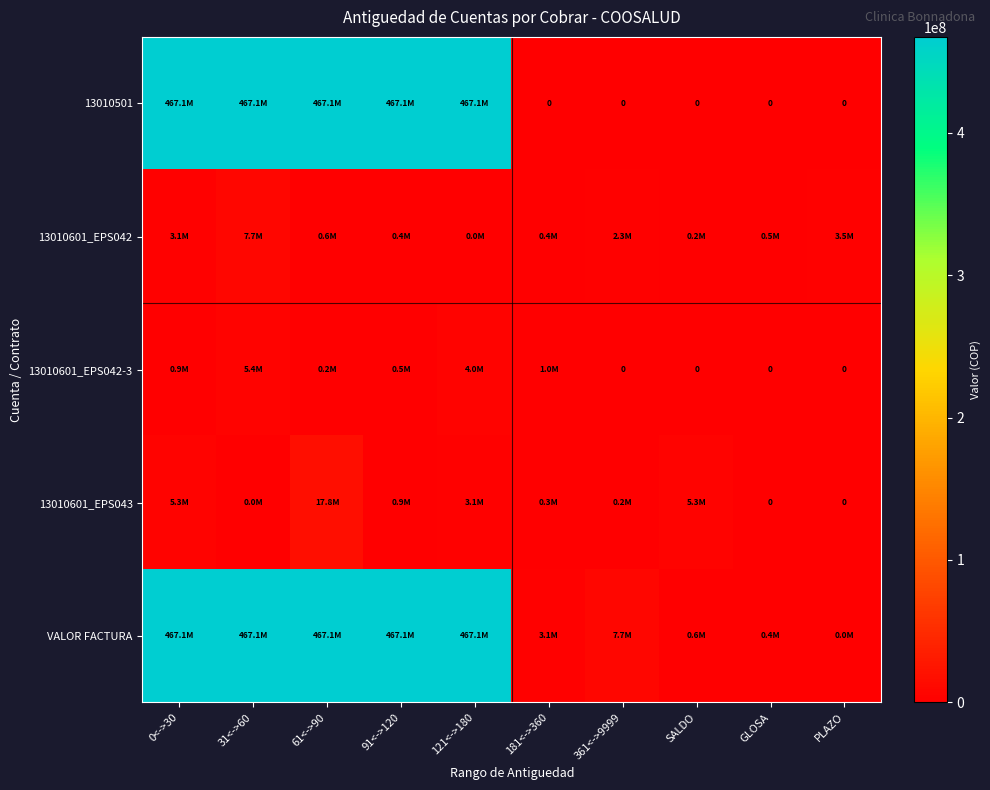

What is the approximate value of 13010601_EPS043 at 121<->180?

3058866